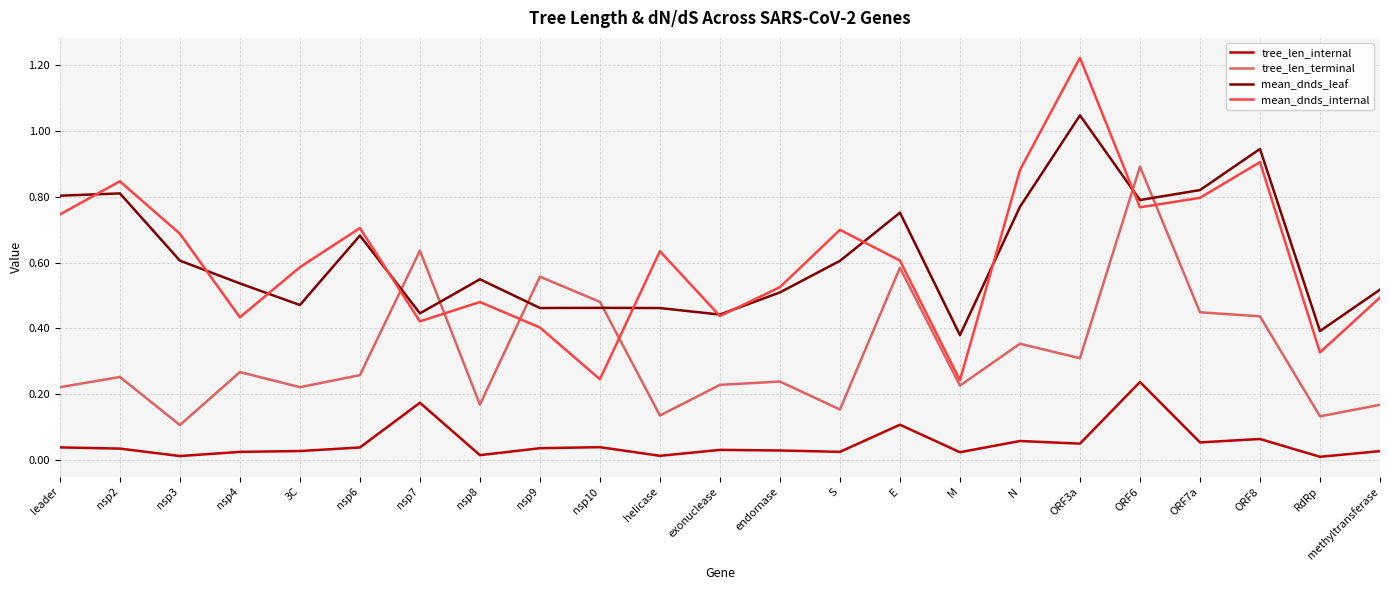

What are all the series names shown in the legend?

tree_len_internal, tree_len_terminal, mean_dnds_leaf, mean_dnds_internal